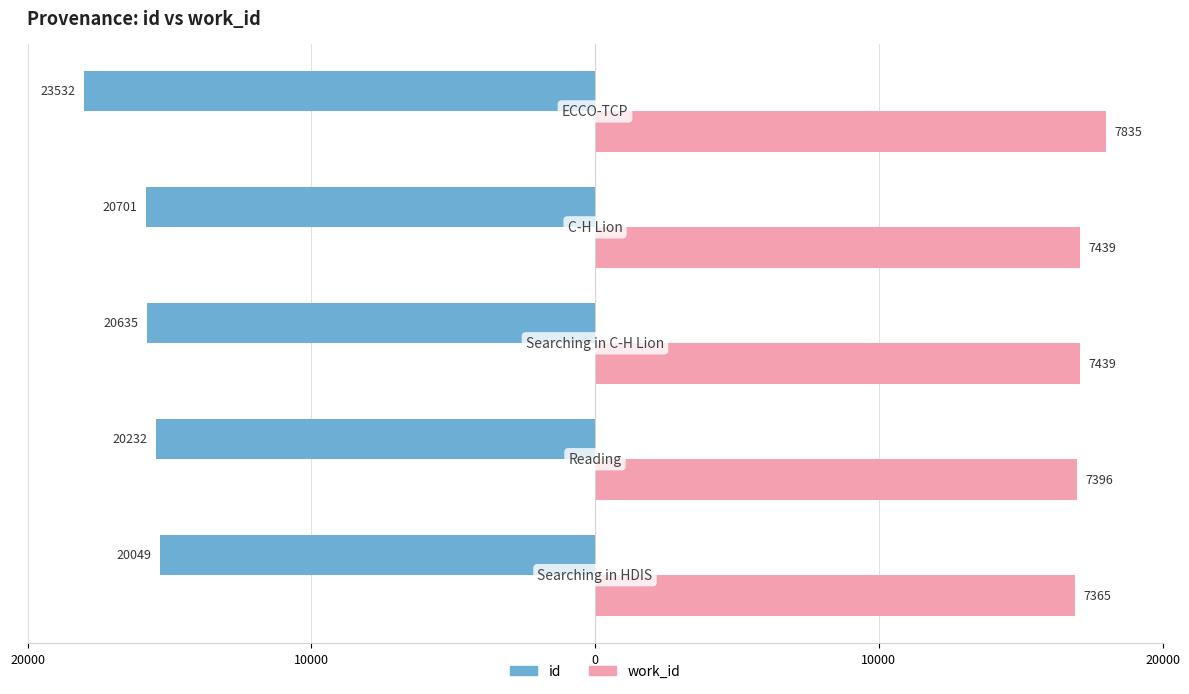

What are all the series names shown in the legend?

id, work_id